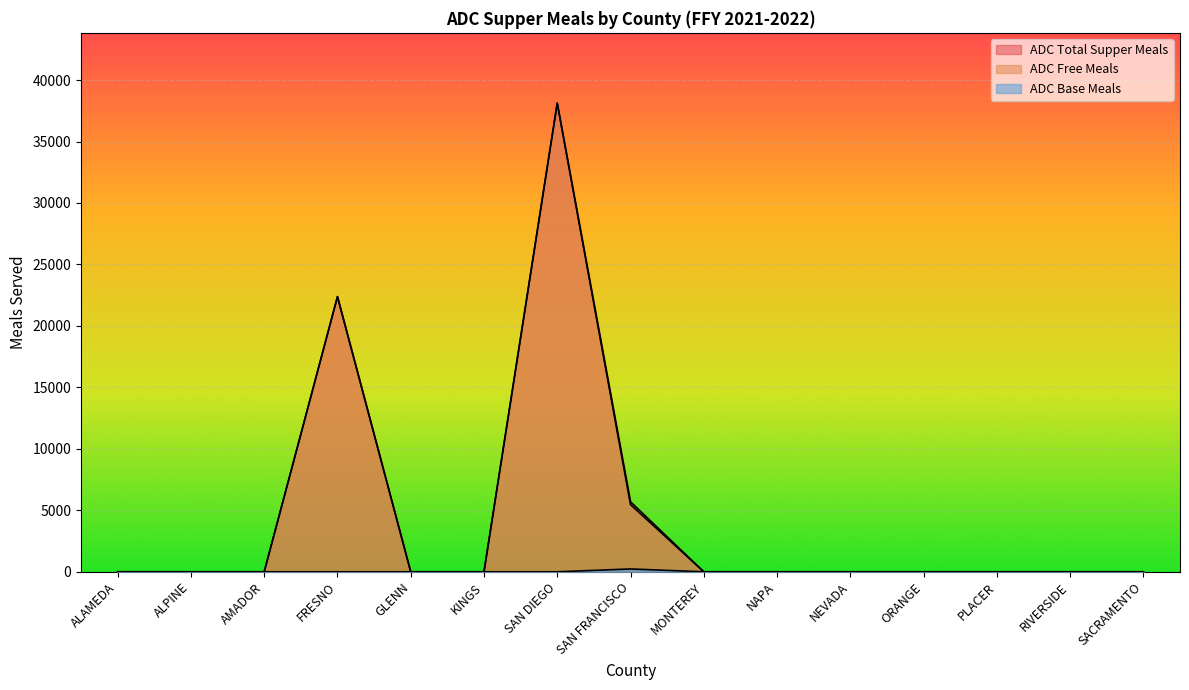

True or false: ADC Free Meals and ADC Base Meals cross at least once.

False